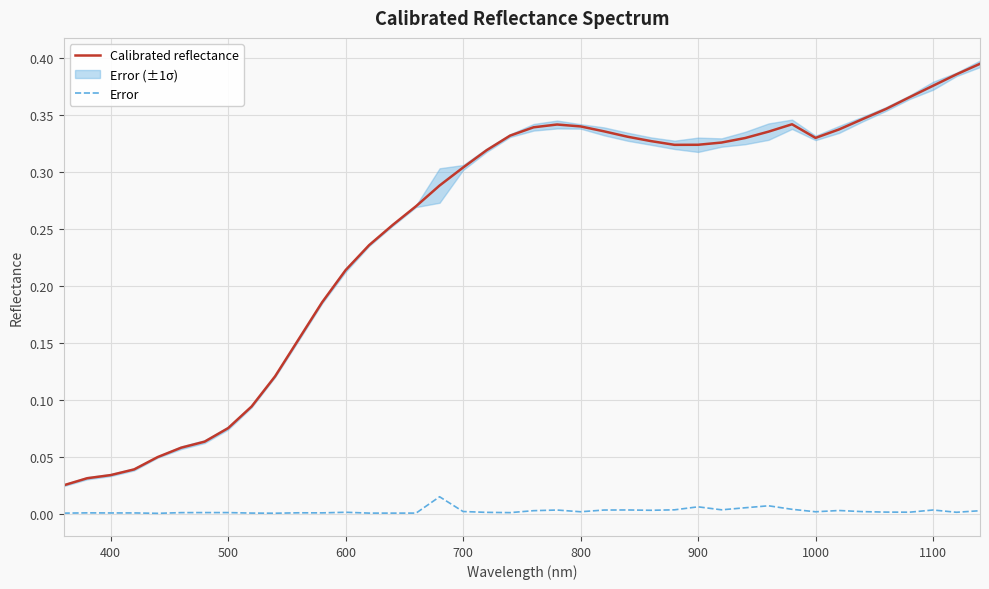

Reading left to right, transcribe all the data shown in this chart.

Calibrated reflectance: 0.0	0.0	0.0	0.0	0.0	0.1	0.1	0.1	0.1	0.1	0.2	0.2	0.2	0.2	0.3	0.3	0.3	0.3	0.3	0.3	0.3	0.3	0.3	0.3	0.3	0.3	0.3	0.3	0.3	0.3	0.3	0.3	0.3	0.3	0.3	0.4	0.4	0.4	0.4	0.4
Error: 0.0	0.0	0.0	0.0	0.0	0.0	0.0	0.0	0.0	0.0	0.0	0.0	0.0	0.0	0.0	0.0	0.0	0.0	0.0	0.0	0.0	0.0	0.0	0.0	0.0	0.0	0.0	0.0	0.0	0.0	0.0	0.0	0.0	0.0	0.0	0.0	0.0	0.0	0.0	0.0